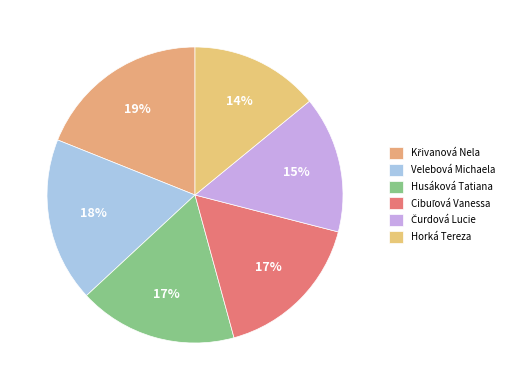

Rank the categories by value from highest to lowest.

Křivanová Nela, Velebová Michaela, Husáková Tatiana, Cibuľová Vanessa, Čurdová Lucie, Horká Tereza